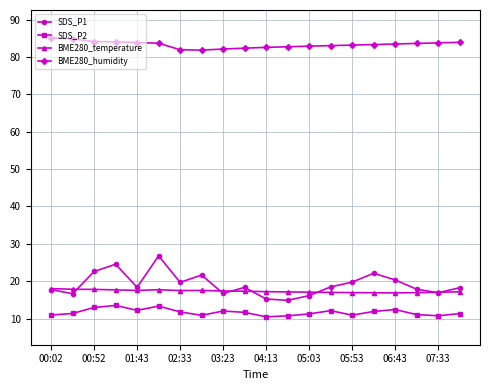

What is the value of the BME280_temperature point at the 4th from the left?

17.7